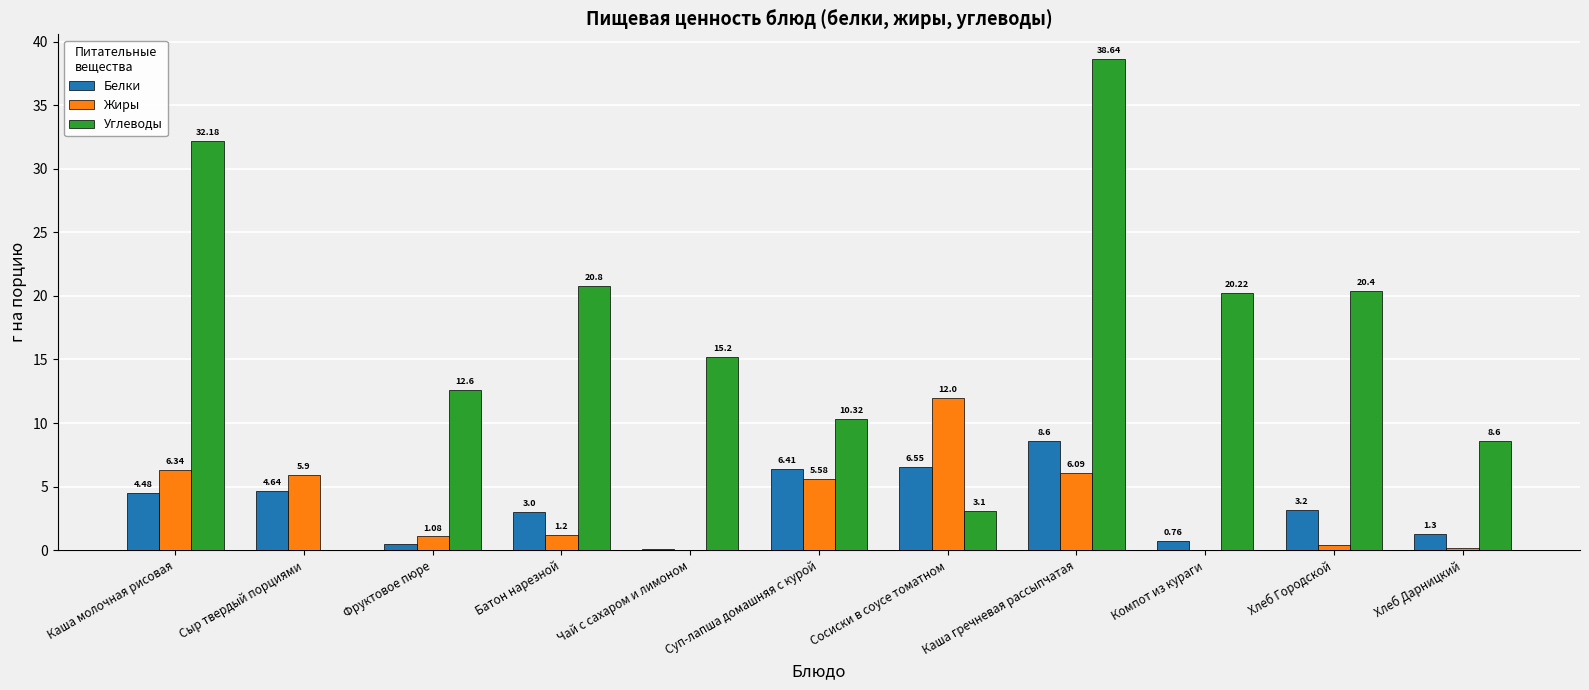

Which category has the highest value in the Белки series?

Каша гречневая рассыпчатая